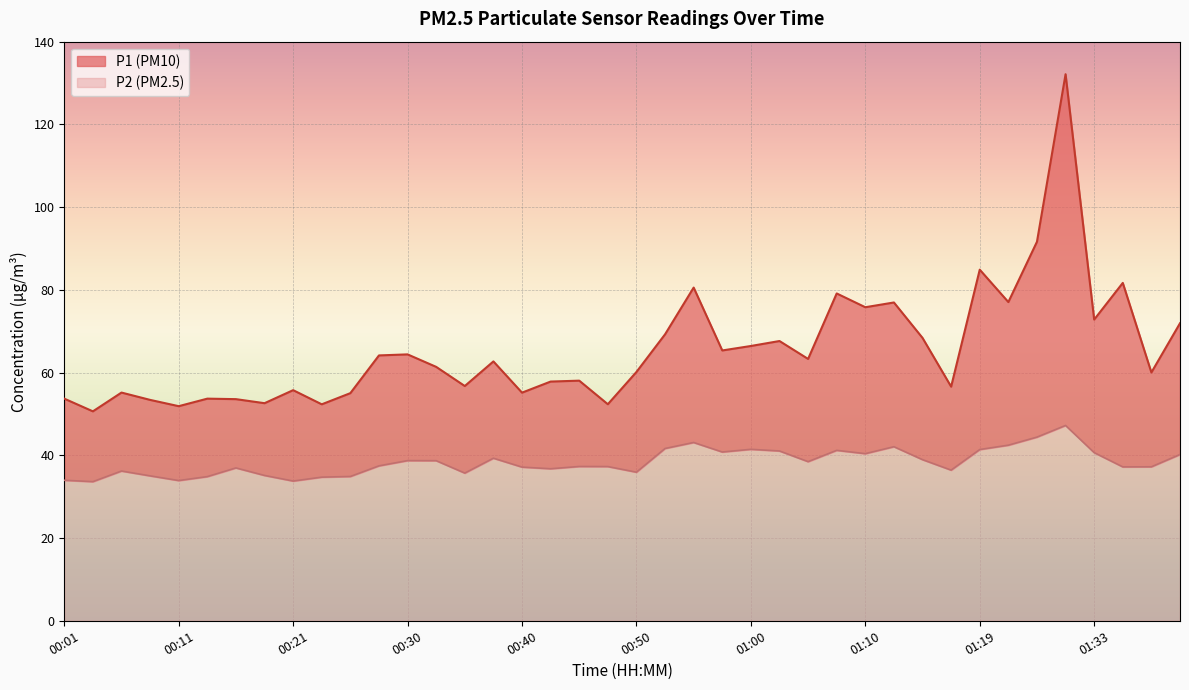

What is the label of the 3rd point from the right?

01:35